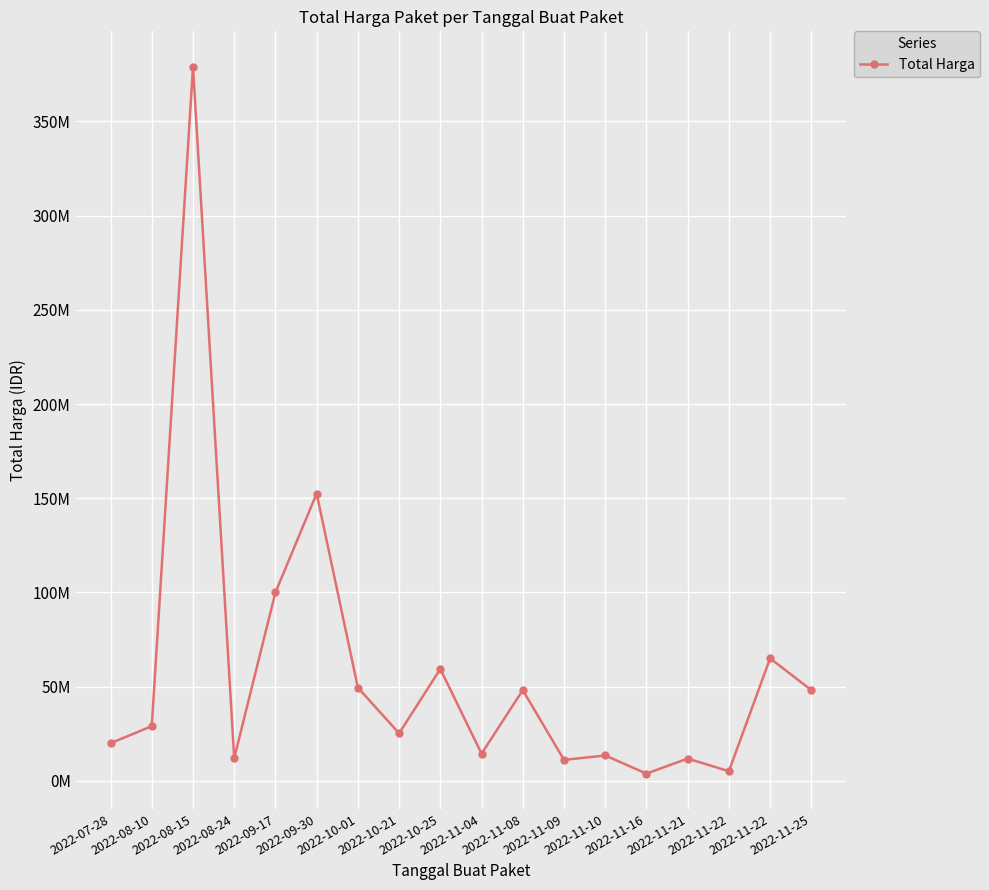

Does the chart have visible grid lines?

Yes